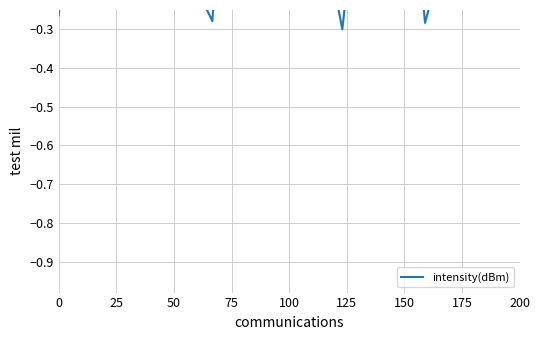

How many lines are shown in the chart?

1